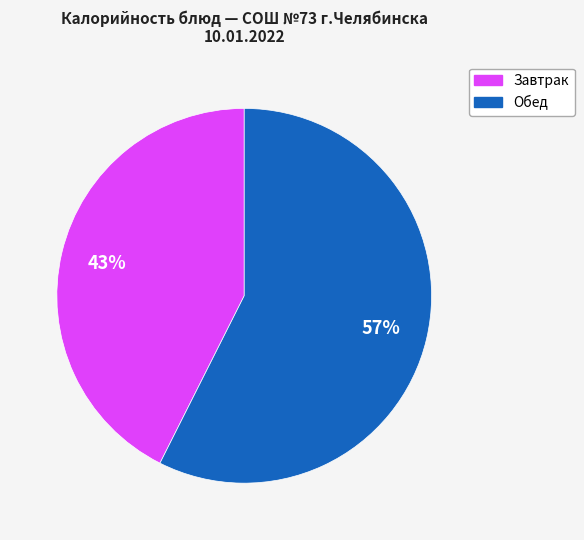

How many slices are in this pie chart?

2